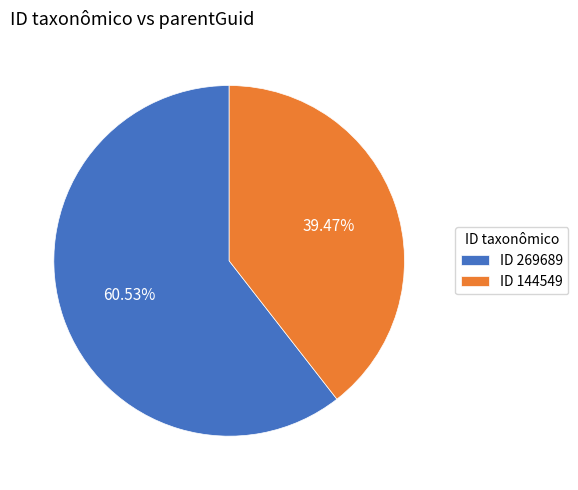

Which has a higher value, ID 269689 or ID 144549?

ID 269689